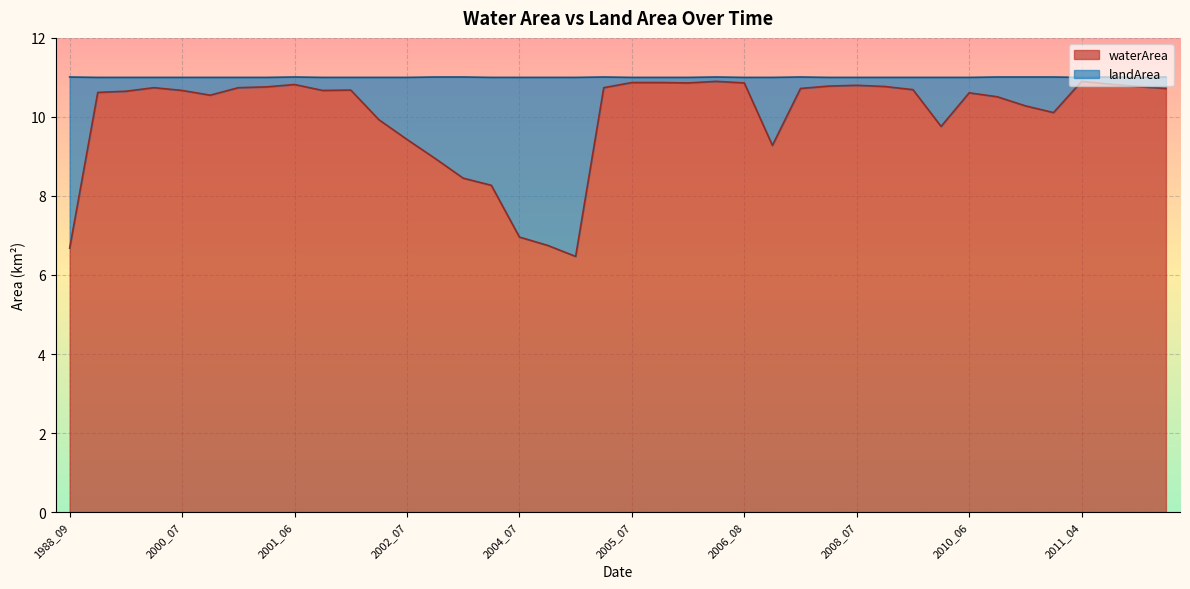

Rank the categories by value from lowest to highest.

2004_09, 1988_09, 2004_08, 2004_07, 2003_09, 2003_07, 2002_09, 2007_09, 2002_07, 2009_08, 2002_05, 2010_09, 2010_08, 2010_07, 2000_08, 2010_06, 1993_06, 1998_08, 2000_07, 2001_07, 2001_08, 2008_09, 2008_03, 2011_09, 2000_06, 2001_04, 2005_05, 2001_05, 2008_08, 2011_08, 2008_06, 2008_07, 2001_06, 2011_07, 2005_09, 2006_08, 2005_07, 2005_08, 2006_07, 2011_04